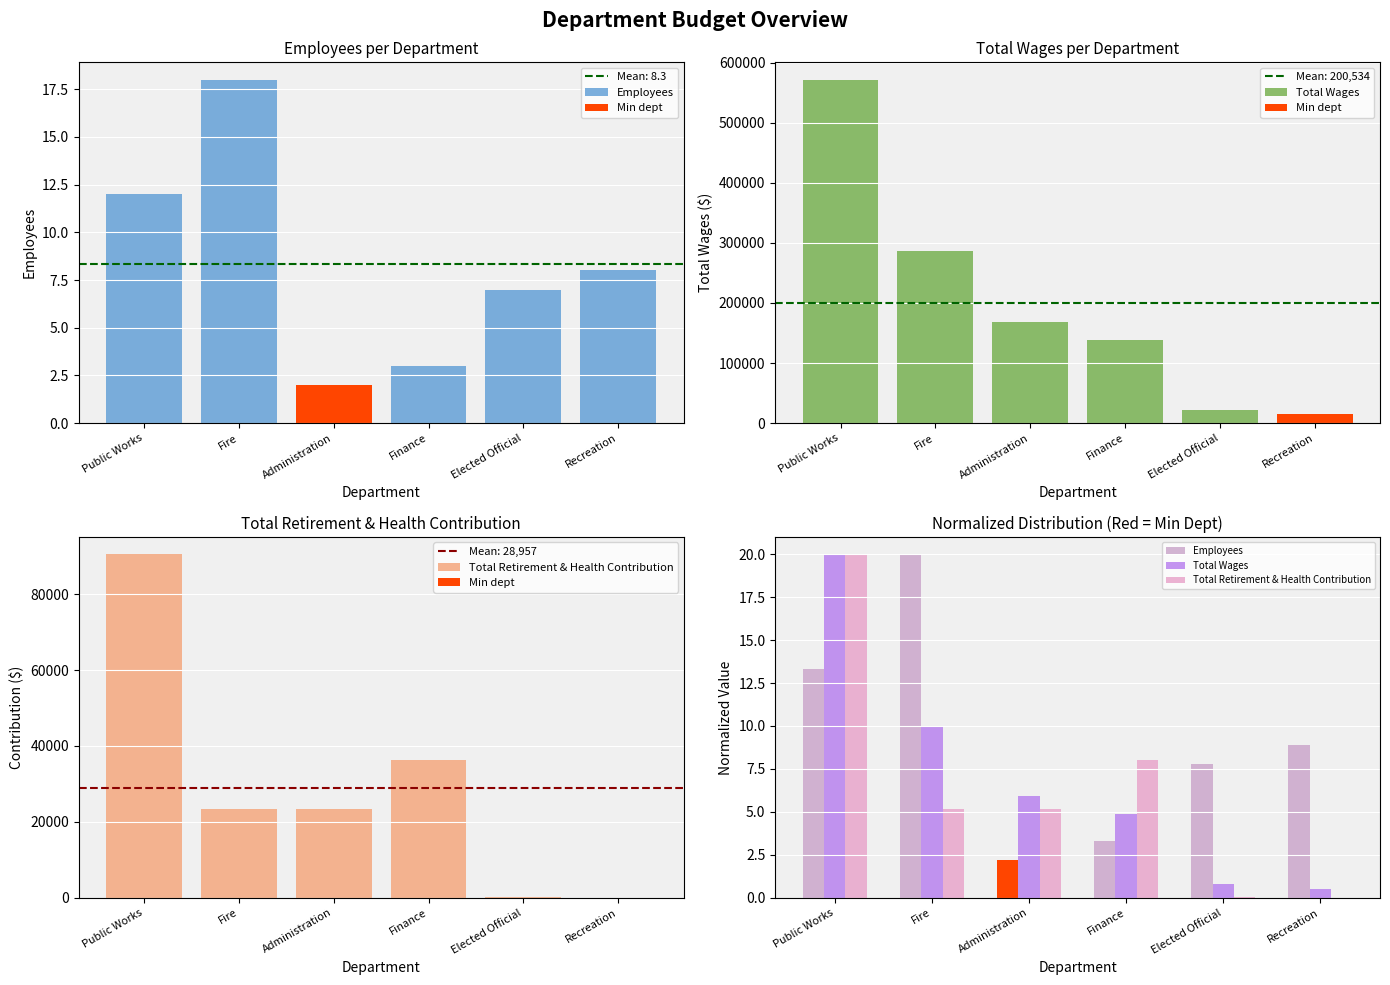

What are all the series names shown in the legend?

Employees, Total Wages, Total Retirement & Health Contribution